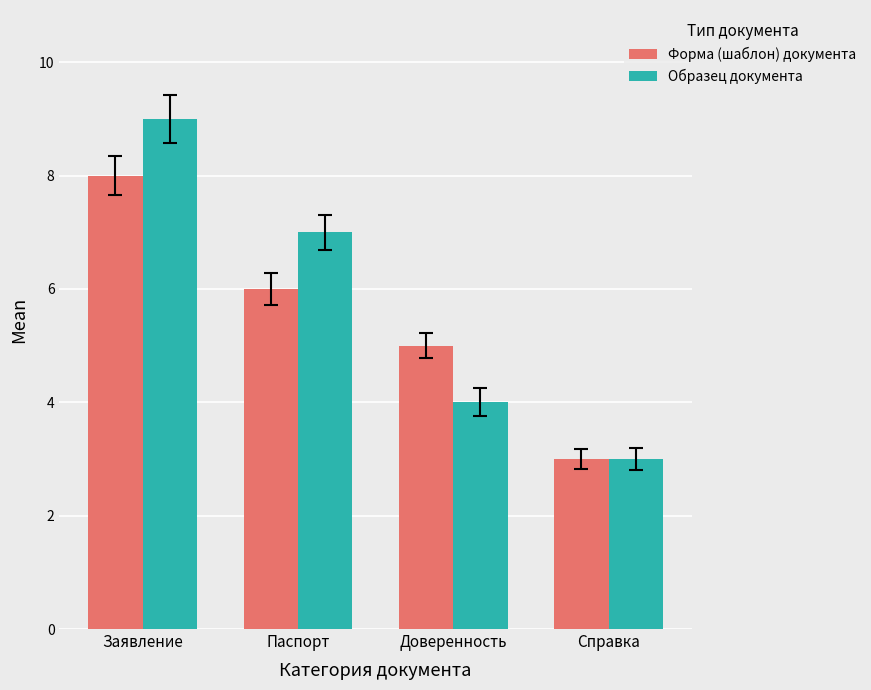

At which label does Образец документа first exceed 7?

Заявление